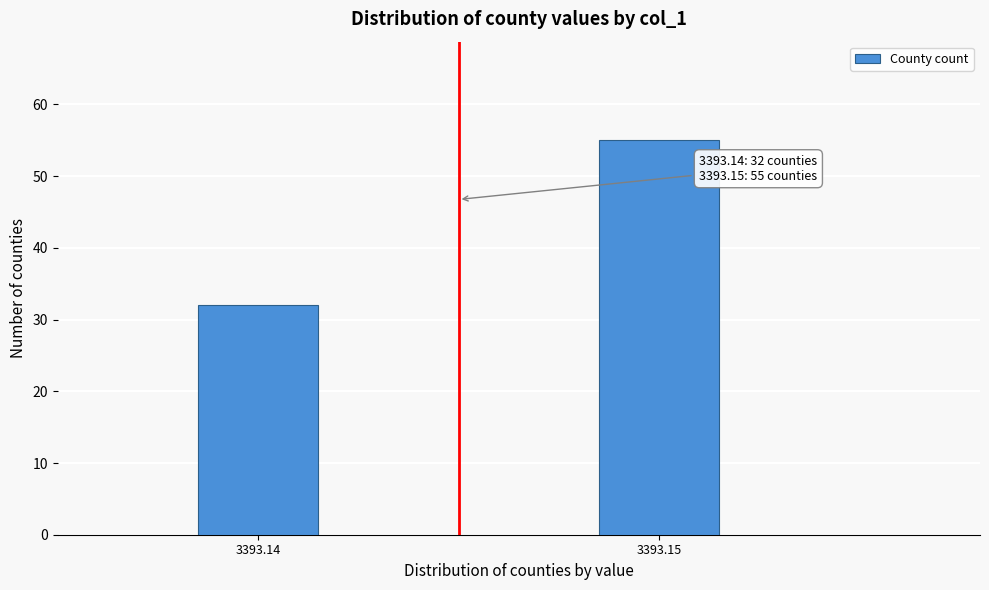

Reading left to right, extract all data points from this chart.

32	55